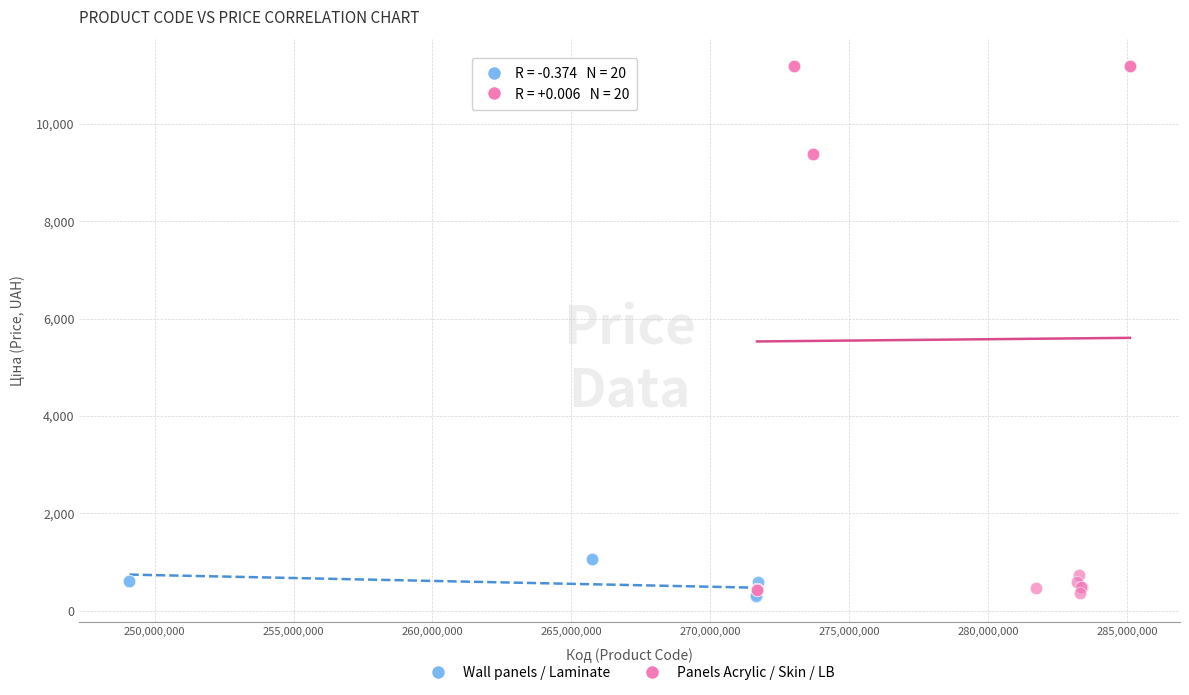

Which series has the largest Y range (max minus min)?

Panels Acrylic / Skin / LB